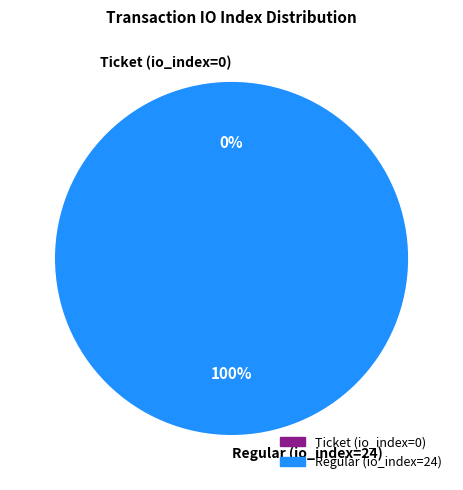

Count the number of slices in the pie.

2